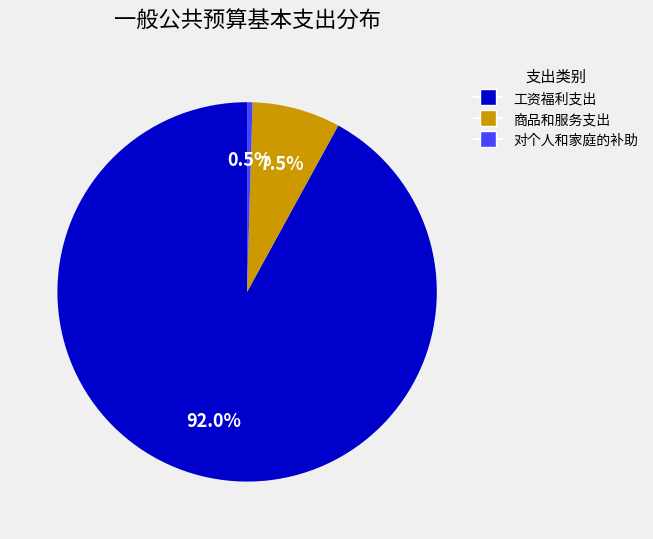

To the nearest percent, what is the difference between the largest and smallest slice percentages?

92%